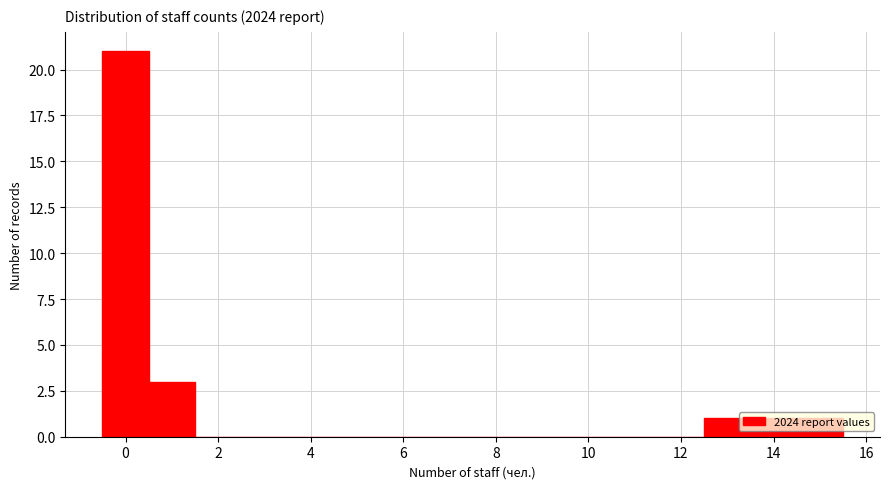

Reading left to right, list every bar in this chart as the range it spans on the x-axis followed by its height. Neither the bar edges nor the heights are printed on the chart, so give them approximately, as read against the axes.

-0.5 to 0.5: 21
0.5 to 1.5: 3
1.5 to 2.5: 0
2.5 to 3.5: 0
3.5 to 4.5: 0
4.5 to 5.5: 0
5.5 to 6.5: 0
6.5 to 7.5: 0
7.5 to 8.5: 0
8.5 to 9.5: 0
9.5 to 10.5: 0
10.5 to 11.5: 0
11.5 to 12.5: 0
12.5 to 13.5: 1
13.5 to 14.5: 1
14.5 to 15.5: 1